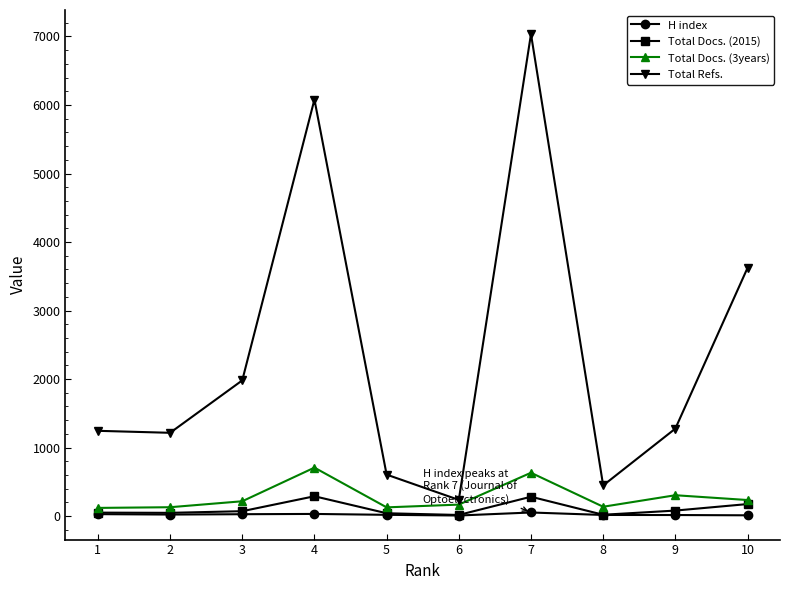

Between 5 and 7, which series saw the biggest shift?

Total Refs.